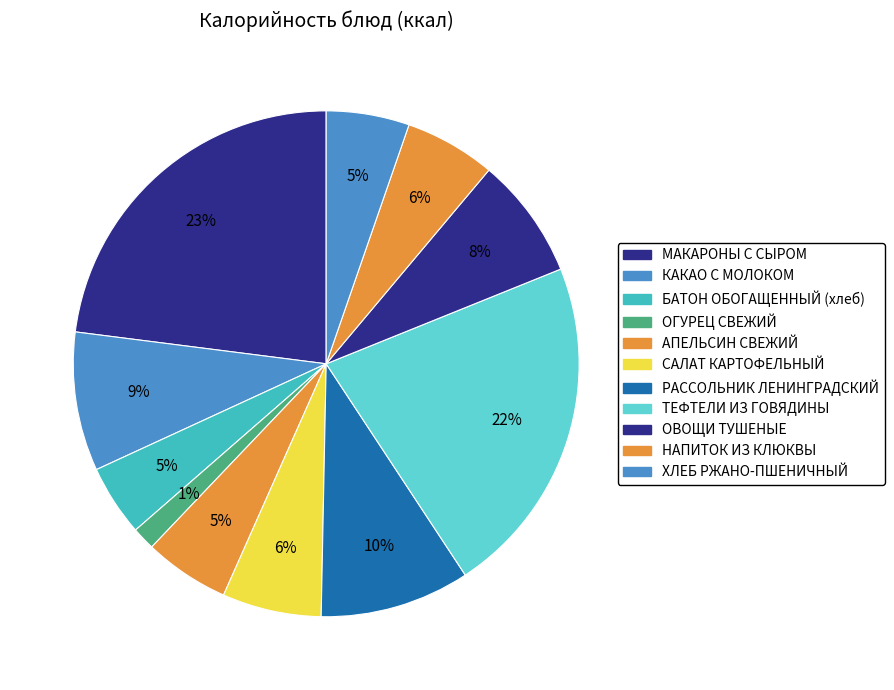

To the nearest percent, what percentage of the pie is ОВОЩИ ТУШЕНЫЕ?

8%